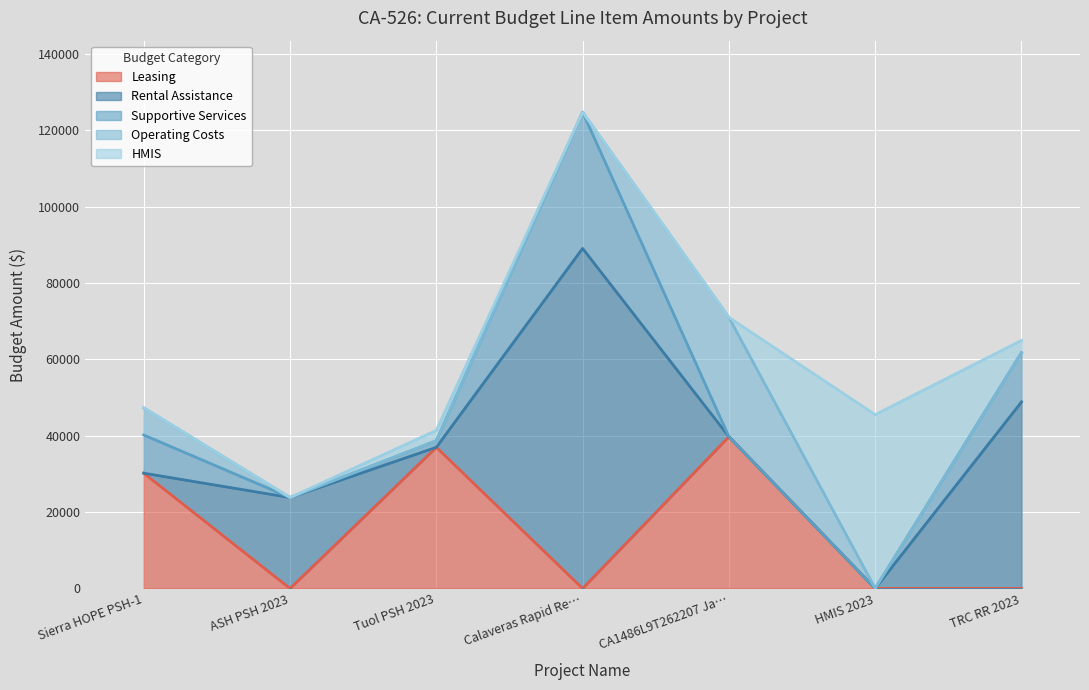

Reading left to right, what are all the values shown in this chart?

Leasing: Sierra HOPE PSH-1=30185	ASH PSH 2023=0	Tuol PSH 2023=36956	Calaveras Rapid Re-Housing Project=0	CA1486L9T262207 Jan-Dec 2024=39743	HMIS 2023=0	TRC RR 2023=0
Rental Assistance: Sierra HOPE PSH-1=0	ASH PSH 2023=23808	Tuol PSH 2023=0	Calaveras Rapid Re-Housing Project=89028	CA1486L9T262207 Jan-Dec 2024=0	HMIS 2023=0	TRC RR 2023=48840
Supportive Services: Sierra HOPE PSH-1=10000	ASH PSH 2023=0	Tuol PSH 2023=1697	Calaveras Rapid Re-Housing Project=35682	CA1486L9T262207 Jan-Dec 2024=0	HMIS 2023=0	TRC RR 2023=12892
Operating Costs: Sierra HOPE PSH-1=7105	ASH PSH 2023=0	Tuol PSH 2023=0	Calaveras Rapid Re-Housing Project=0	CA1486L9T262207 Jan-Dec 2024=31227	HMIS 2023=0	TRC RR 2023=0
HMIS: Sierra HOPE PSH-1=0	ASH PSH 2023=0	Tuol PSH 2023=2734	Calaveras Rapid Re-Housing Project=0	CA1486L9T262207 Jan-Dec 2024=0	HMIS 2023=45500	TRC RR 2023=3200